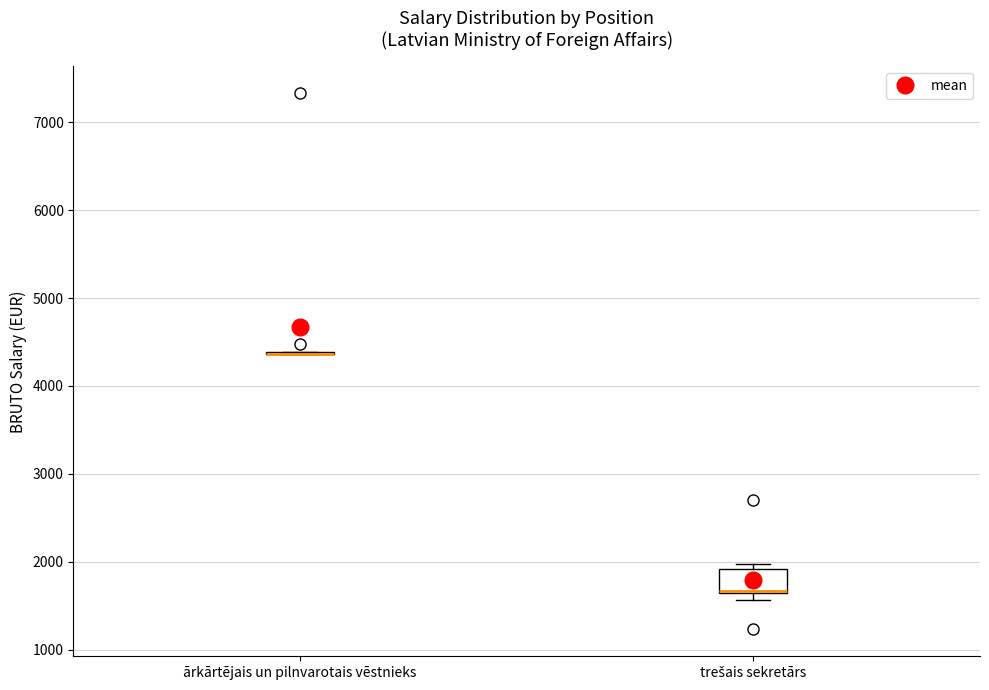

Reading left to right, read every box against the y-axis: the position of its median line, the range the box covers, and the ends of its whiskers. The values are not printed on the chart, so give them approximately, as read against the axis.

ārkārtējais un pilnvarotais vēstnieks: box collapsed to a line at 4400, whiskers 4400 to 4400
trešais sekretārs: median 1700 (drawn on the box's lower edge), box 1600 to 1900, whiskers 1600 (just below the box's lower edge) to 2000